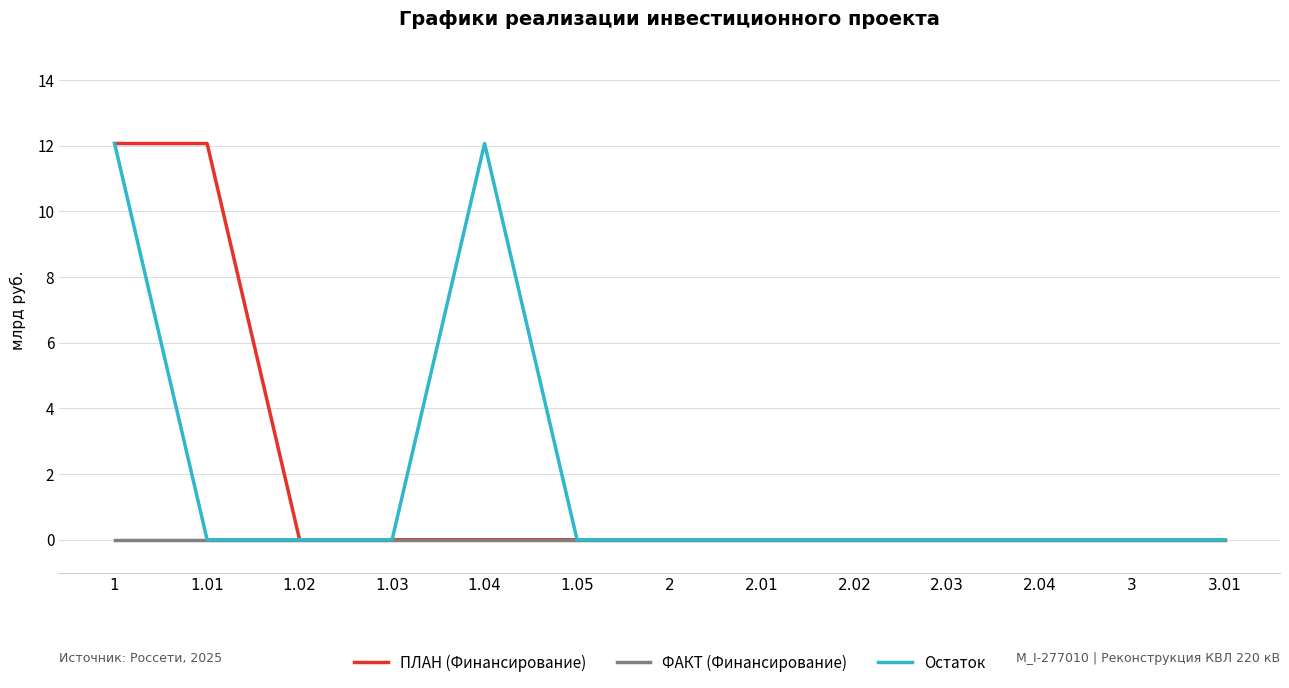

What is the total value across all series at 1.04?

12.1